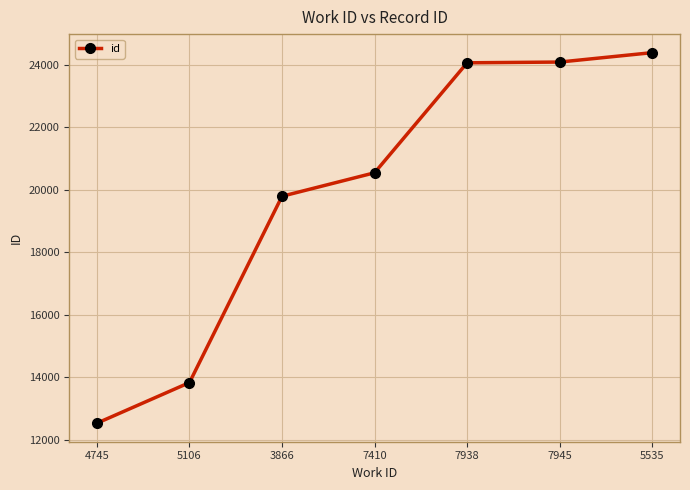

What is the minimum value shown in the chart?

12534